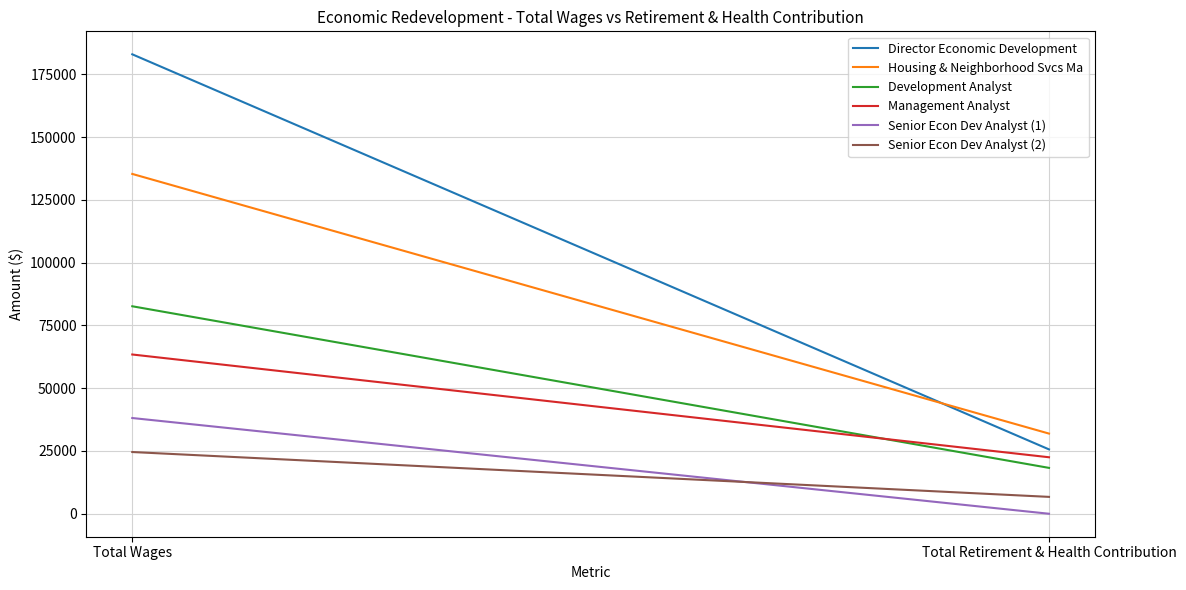

Is it true that Management Analyst equals 63448 at Total Wages?

True